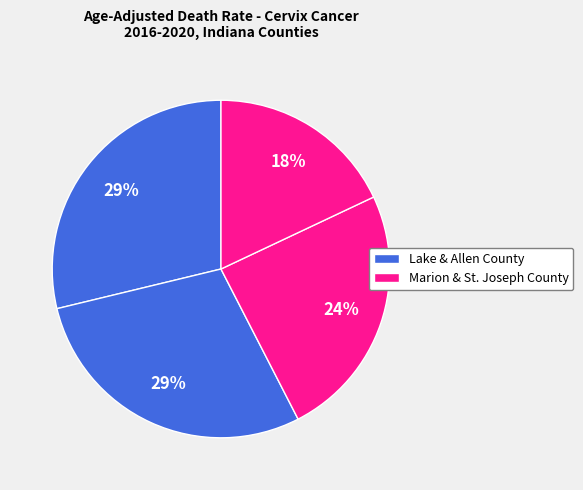

How many slices are in this pie chart?

4